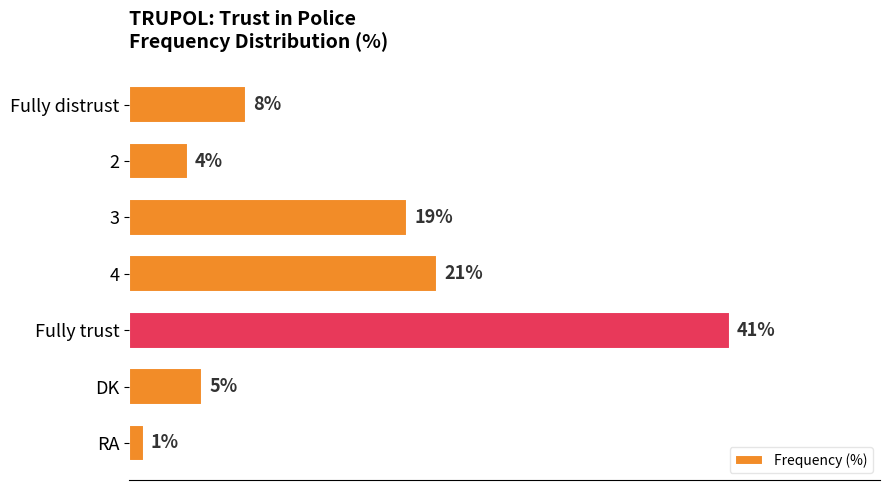

What is the label of the 1st bar from the top?

Fully distrust